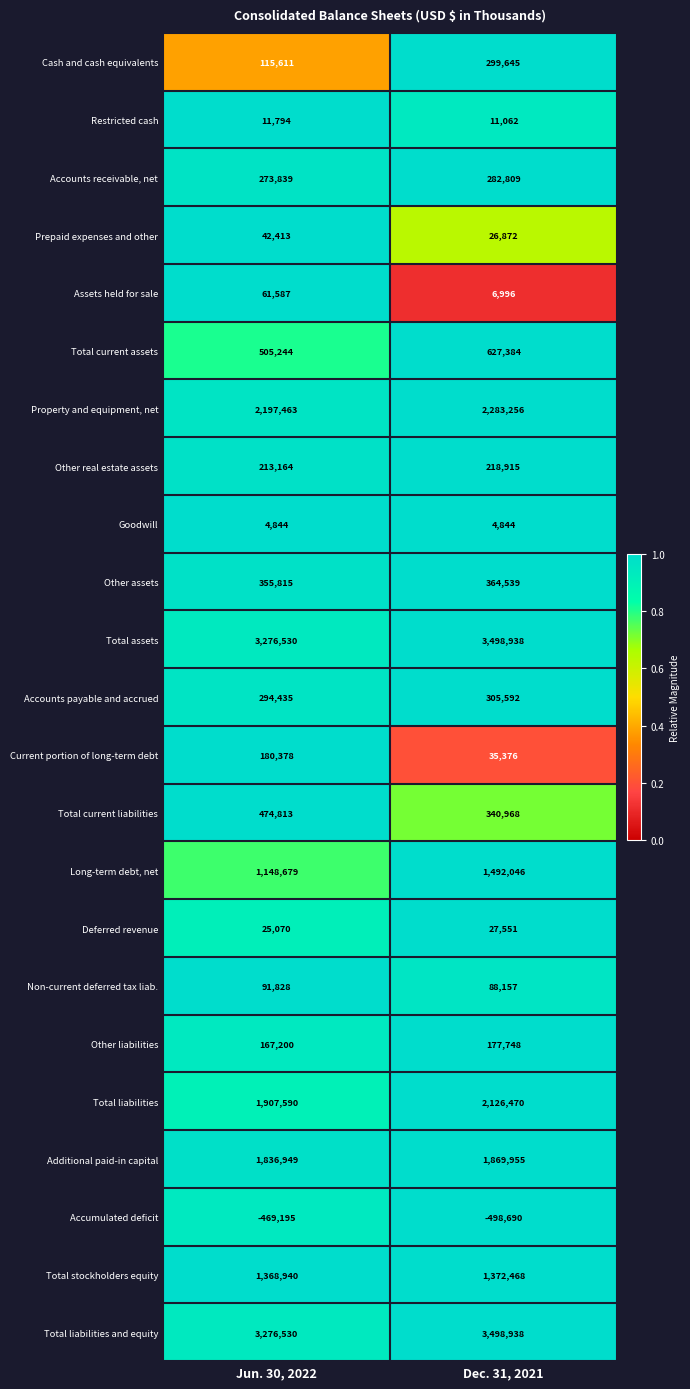

What is the sum of the Additional paid-in capital values at Jun. 30, 2022 and Dec. 31, 2021?

3706904